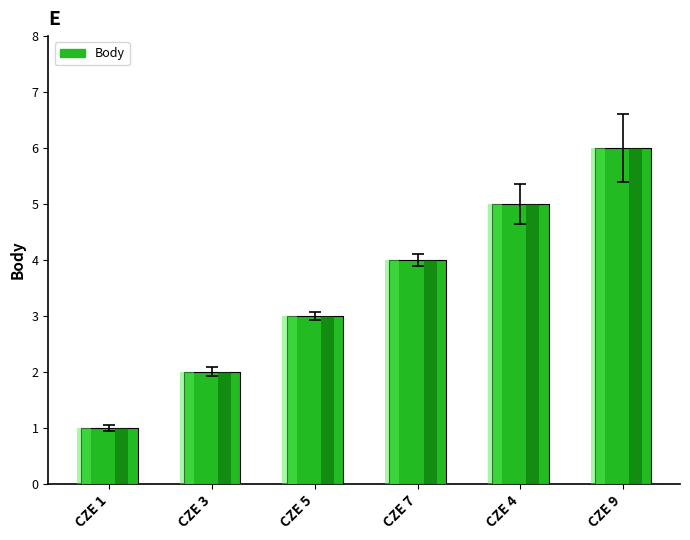

How many categories are shown in the chart?

6